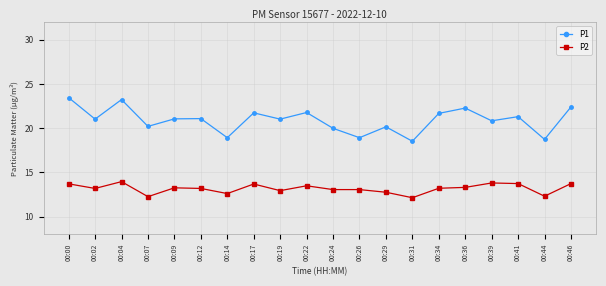

True or false: P2 has more than 0 points higher than both neighbors.

True